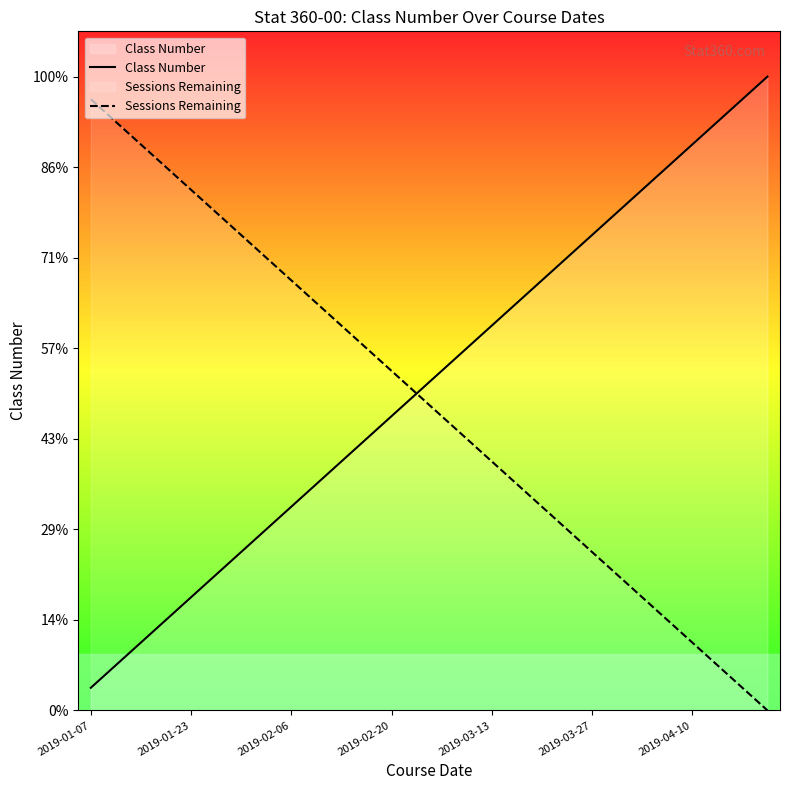

What are all the series names shown in the legend?

Class Number, Sessions Remaining